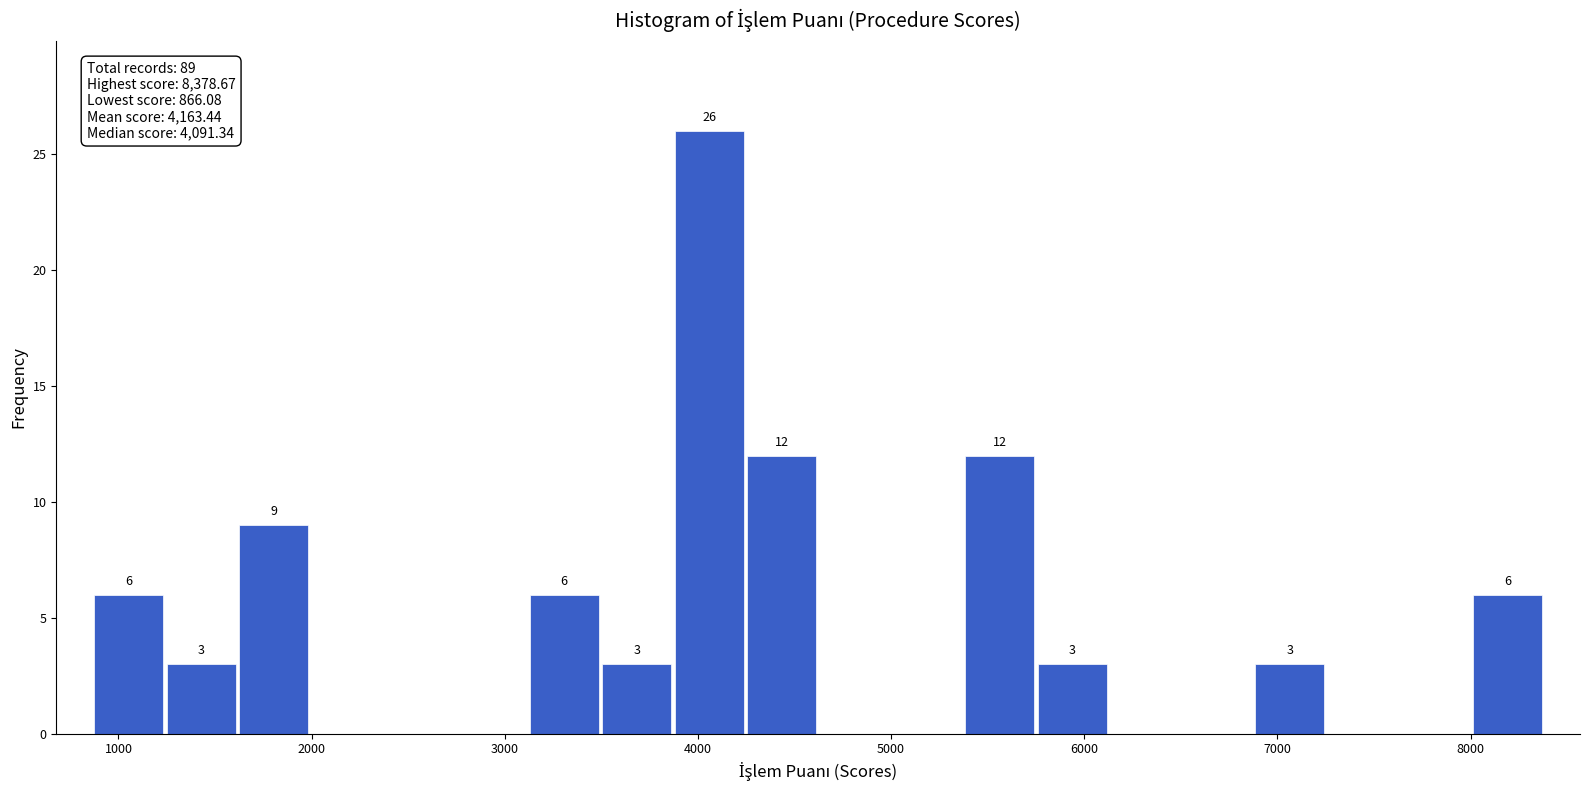

Read against the x-axis, roughly where is the centre of the tallest bar?

4100